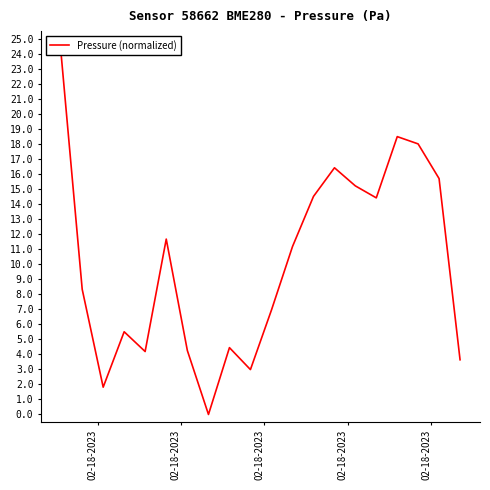

Where is the first local maximum?

02-18-2023